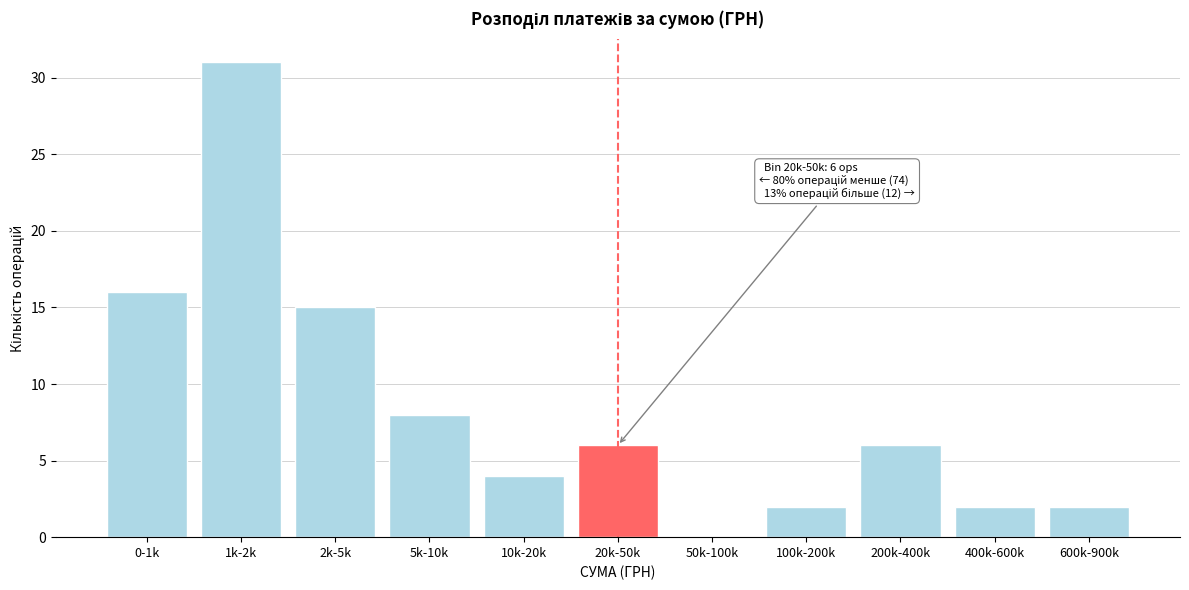

Reading left to right, list all the values displayed in this chart.

0-1k=16	1k-2k=31	2k-5k=15	5k-10k=8	10k-20k=4	20k-50k=6	50k-100k=0	100k-200k=2	200k-400k=6	400k-600k=2	600k-900k=2